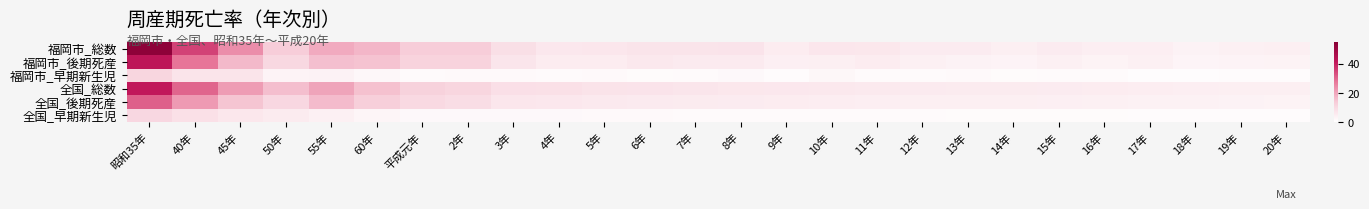

Reading left to right, extract all data points from this chart.

福岡市_総数: 昭和35年=53.4	40年=35.1	45年=24.0	50年=13.5	55年=19.2	60年=17.3	平成元年=13.5	2年=13.4	3年=8.6	4年=6.4	5年=6.7	6年=7.3	7年=7.1	8年=7.4	9年=5.1	10年=6.7	11年=6.6	12年=5.3	13年=5.2	14年=4.3	15年=5.3	16年=4.7	17年=4.7	18年=3.6	19年=4.0	20年=4.3
福岡市_後期死産: 昭和35年=42.3	40年=27.8	45年=16.8	50年=10.4	55年=15.7	60年=15.2	平成元年=12.0	2年=11.7	3年=6.9	4年=5.1	5年=5.0	6年=6.1	7年=5.7	8年=5.6	9年=4.1	10年=4.5	11年=5.1	12年=3.9	13年=3.5	14年=3.2	15年=3.9	16年=3.3	17年=3.9	18年=2.9	19年=3.2	20年=3.3
福岡市_早期新生児: 昭和35年=11.1	40年=7.3	45年=7.2	50年=3.1	55年=3.5	60年=2.1	平成元年=1.5	2年=1.7	3年=1.7	4年=1.3	5年=1.7	6年=1.2	7年=1.4	8年=1.8	9年=1.0	10年=2.2	11年=1.5	12年=1.4	13年=1.7	14年=1.1	15年=1.4	16年=1.3	17年=0.8	18年=0.7	19年=0.9	20年=1.0
全国_総数: 昭和35年=41.4	40年=30.1	45年=21.6	50年=16.1	55年=20.3	60年=15.5	平成元年=12.1	2年=11.1	3年=8.5	4年=8.2	5年=7.7	6年=7.5	7年=7.0	8年=6.6	9年=6.4	10年=6.2	11年=6.0	12年=5.8	13年=5.5	14年=5.5	15年=5.3	16年=5.0	17年=4.8	18年=4.7	19年=4.5	20年=4.3
全国_後期死産: 昭和35年=30.8	40年=21.9	45年=15.0	50年=10.7	55年=16.4	60年=12.9	平成元年=10.2	2年=9.2	3年=6.7	4年=6.4	5年=6.0	6年=5.8	7年=5.5	8年=5.2	9年=5.0	10年=4.8	11年=4.7	12年=4.5	13年=4.3	14年=4.3	15年=4.1	16年=3.9	17年=3.8	18年=3.7	19年=3.5	20年=3.4
全国_早期新生児: 昭和35年=10.6	40年=8.2	45年=6.6	50年=5.4	55年=3.9	60年=2.6	平成元年=1.9	2年=1.9	3年=1.8	4年=1.8	5年=1.7	6年=1.7	7年=1.5	8年=1.4	9年=1.4	10年=1.4	11年=1.3	12年=1.3	13年=1.2	14年=1.2	15年=1.2	16年=1.1	17年=1.0	18年=1.0	19年=1.0	20年=0.9